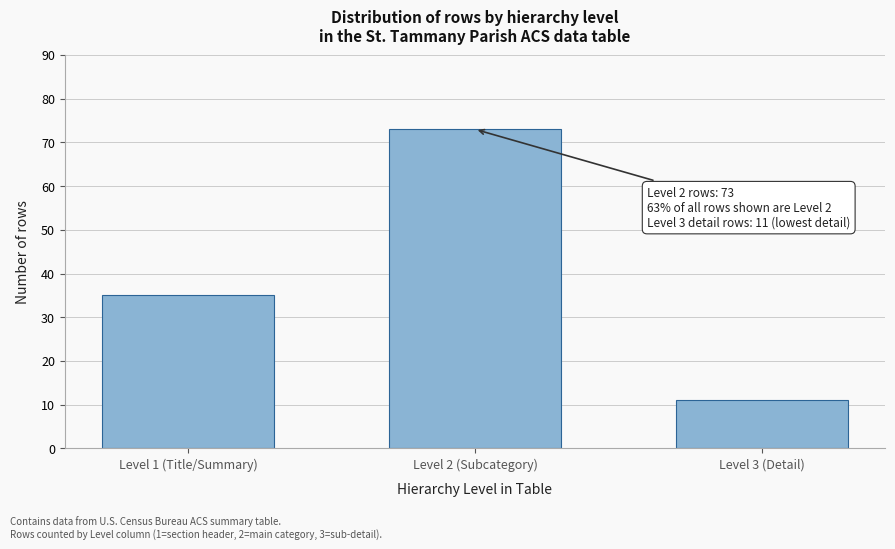

Reading left to right, list all the values displayed in this chart.

Level 1 (Title/Summary)=35	Level 2 (Subcategory)=73	Level 3 (Detail)=11